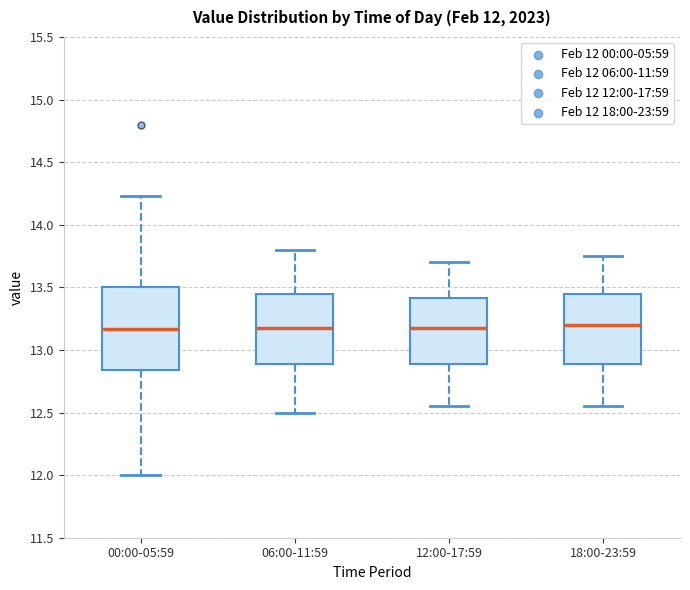

Which box is the tallest, from its lower edge to its upper edge?

00:00-05:59